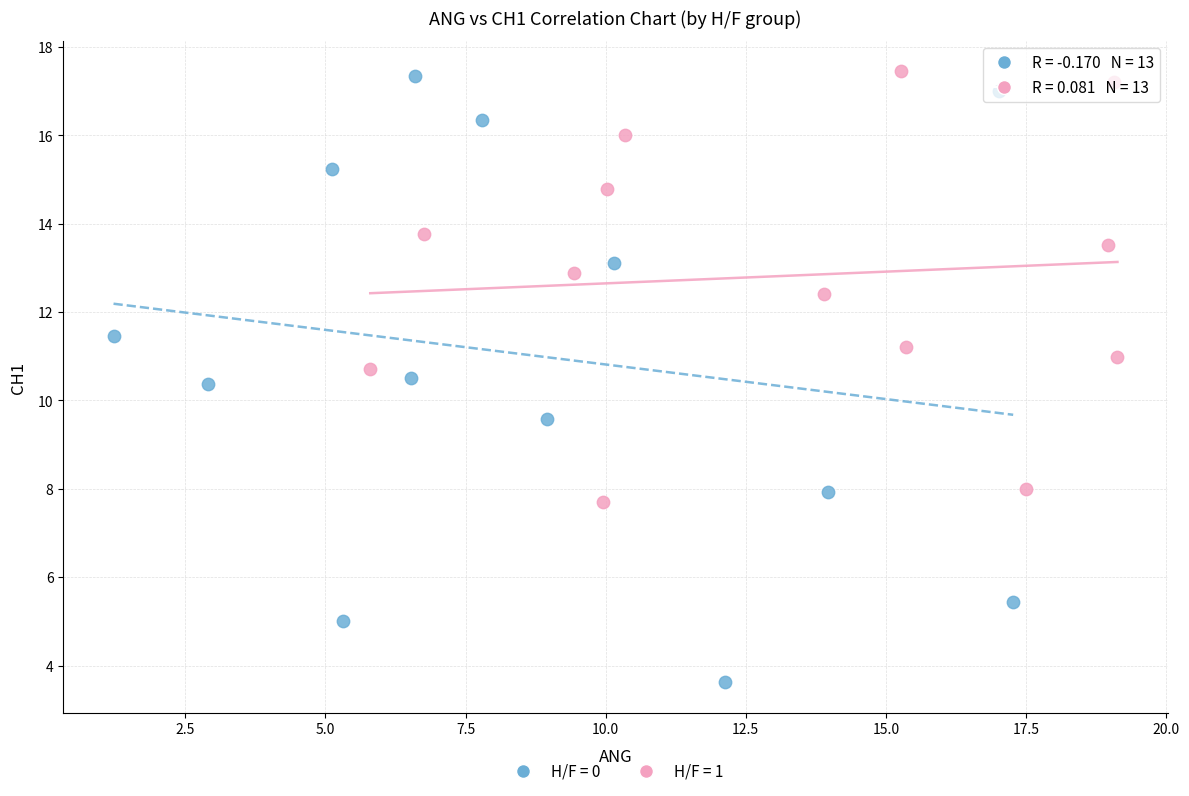

Which series has the widest spread of Y values?

H/F = 0